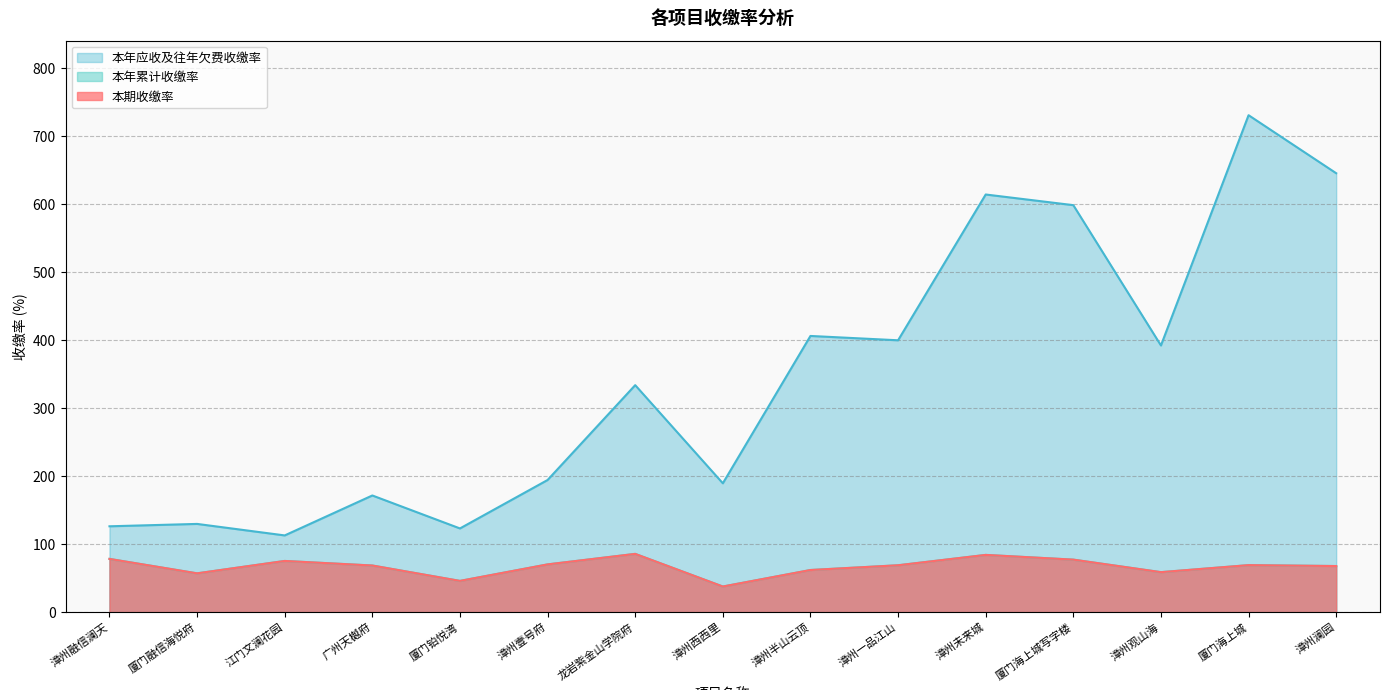

What are all the series names shown in the legend?

本期收缴率, 本年累计收缴率, 本年应收及往年欠费收缴率